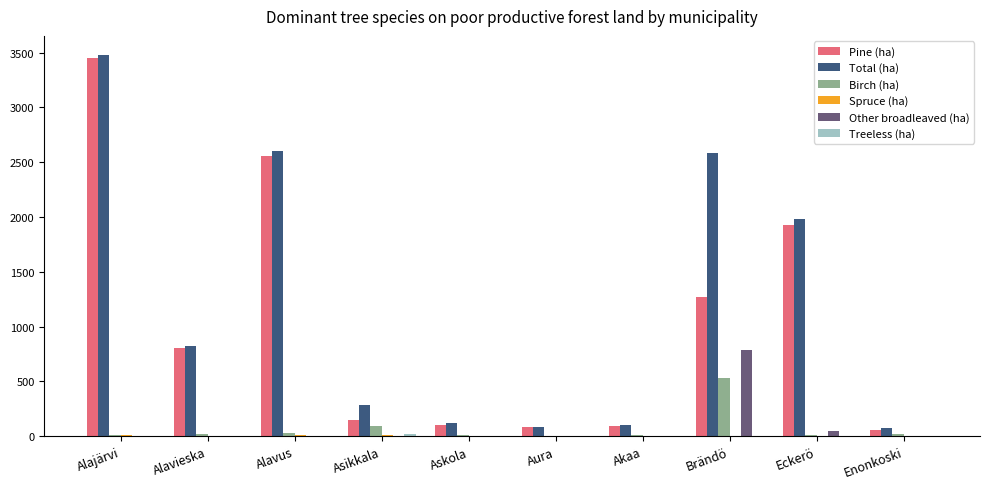

At which category is the sum across all series the highest?

Alajärvi